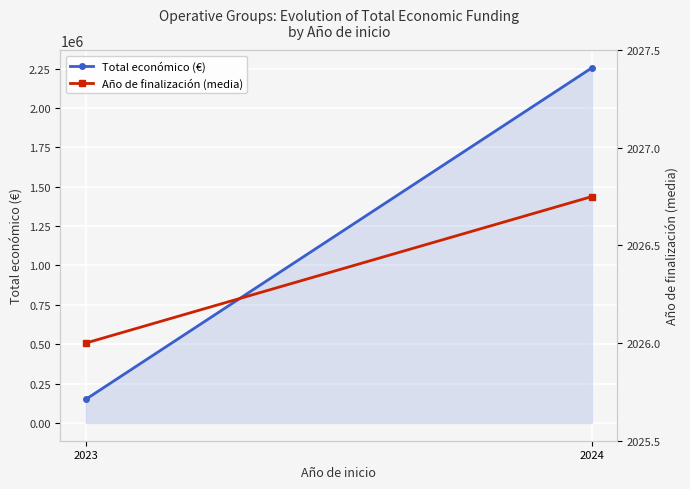

Is it true that Año de finalización (media) equals 2026.8 at 2024?

True